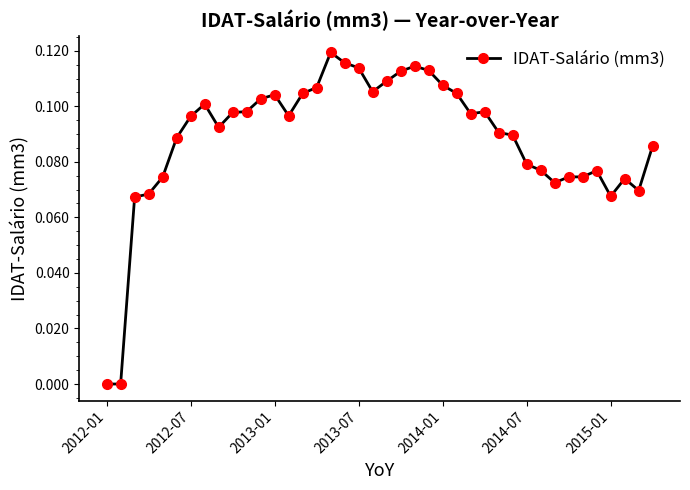

What is the sum of all values?

3.5